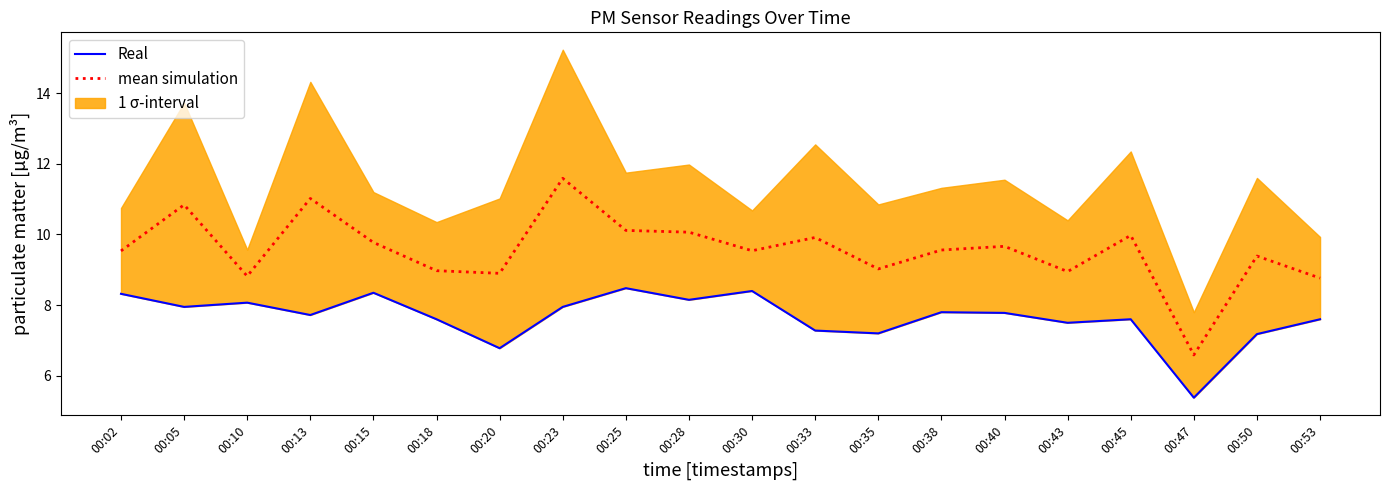

What is the lowest value of the Real series?

5.4